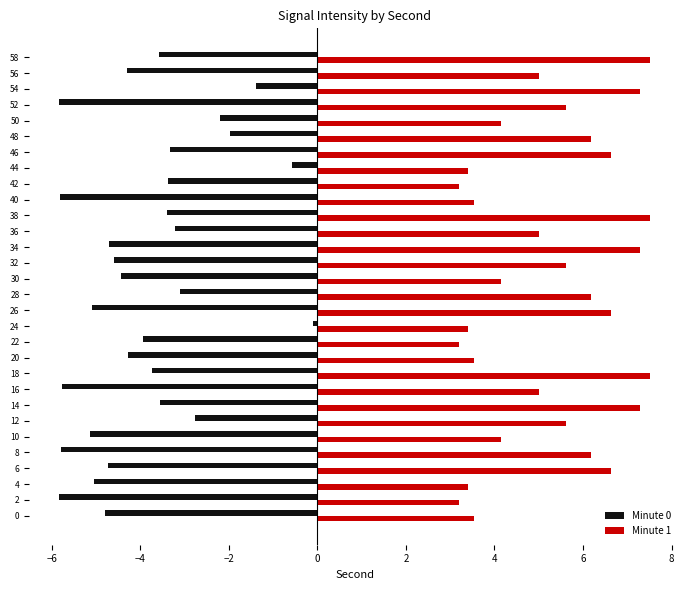

What is the sum of all Minute 1 values?

157.6